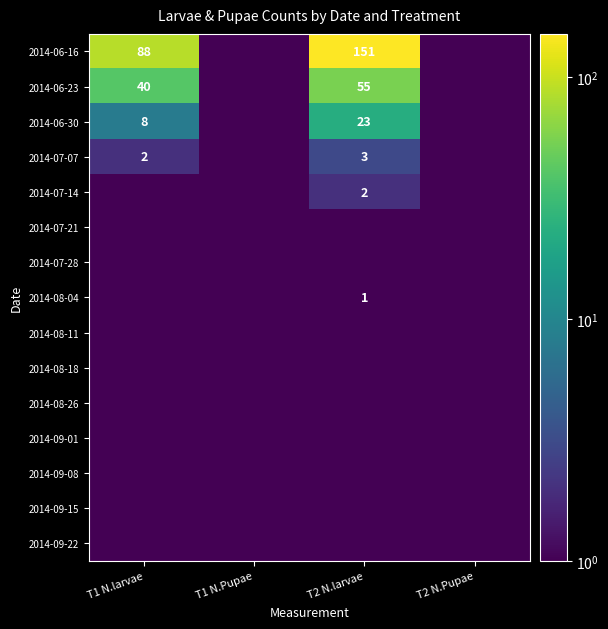

The 2014-06-16 series shows 88.0 at T1 N.larvae. True or false?

True